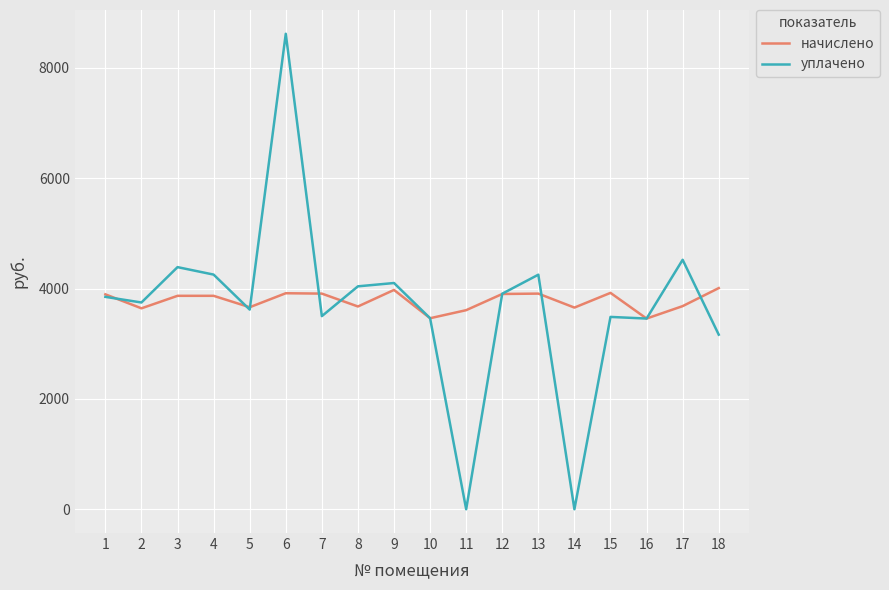

Which series has the widest spread of values?

уплачено